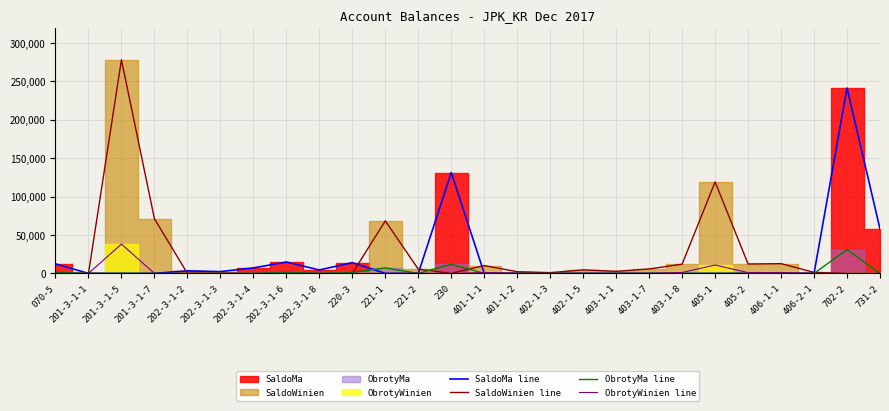

What is the label of the 6th point from the right?

405-1